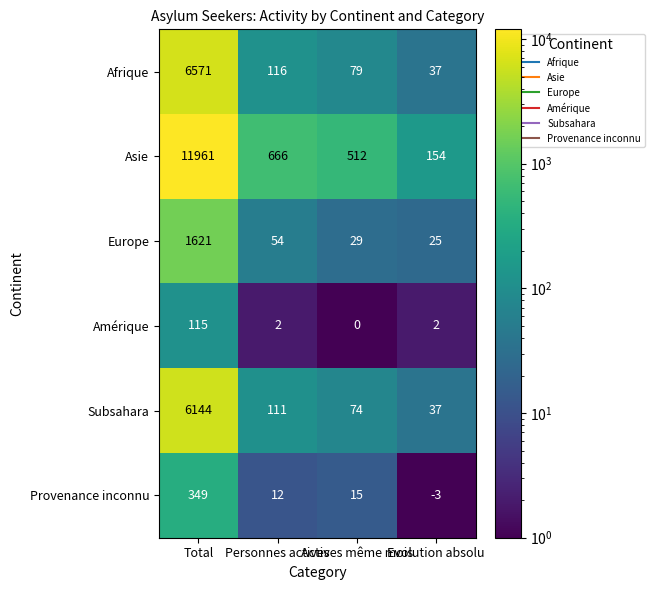

What is the difference between the maximum and minimum values in the Asie series?

11807